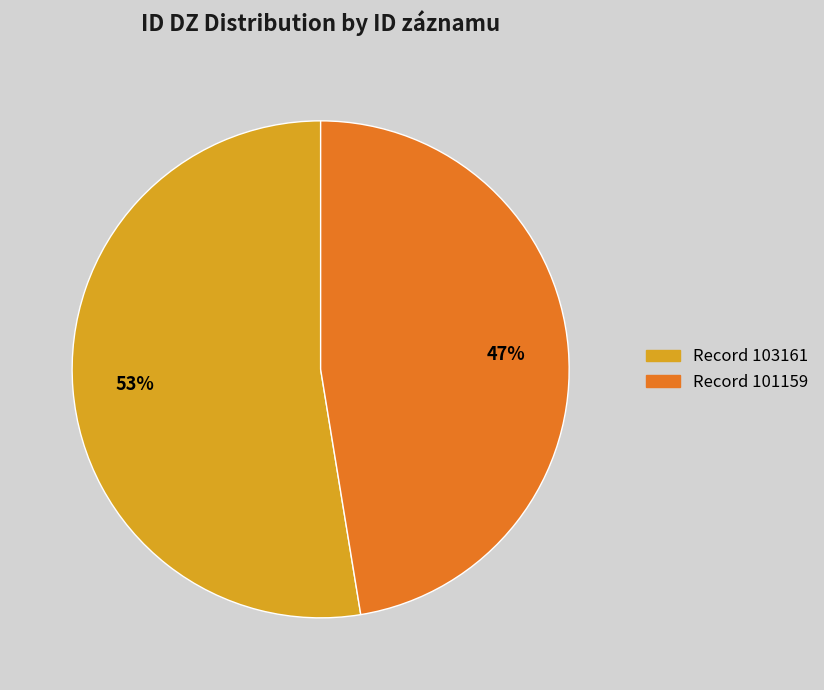

Is there a majority slice in this chart?

Yes